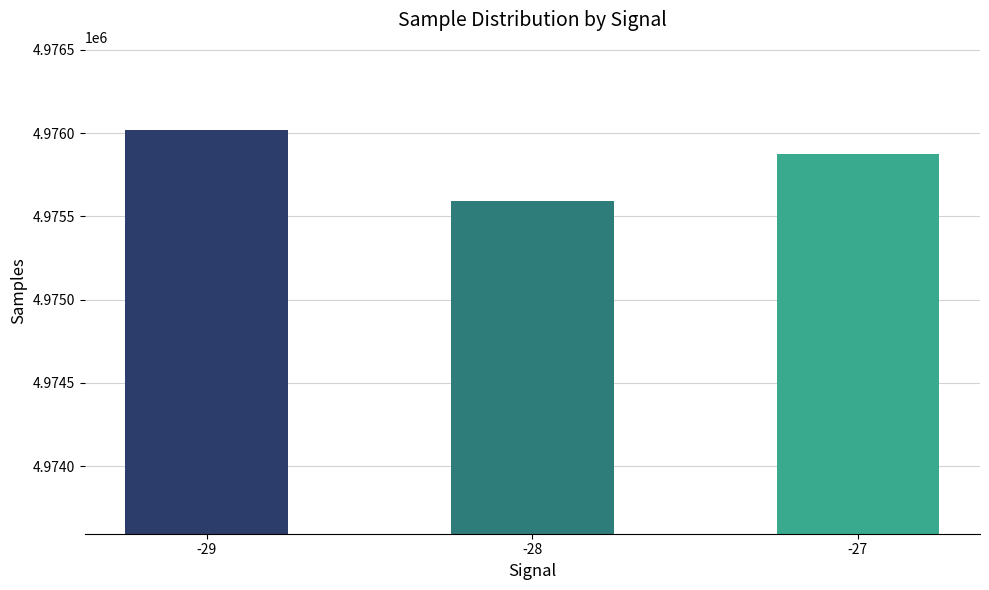

Does the chart contain any negative values?

No